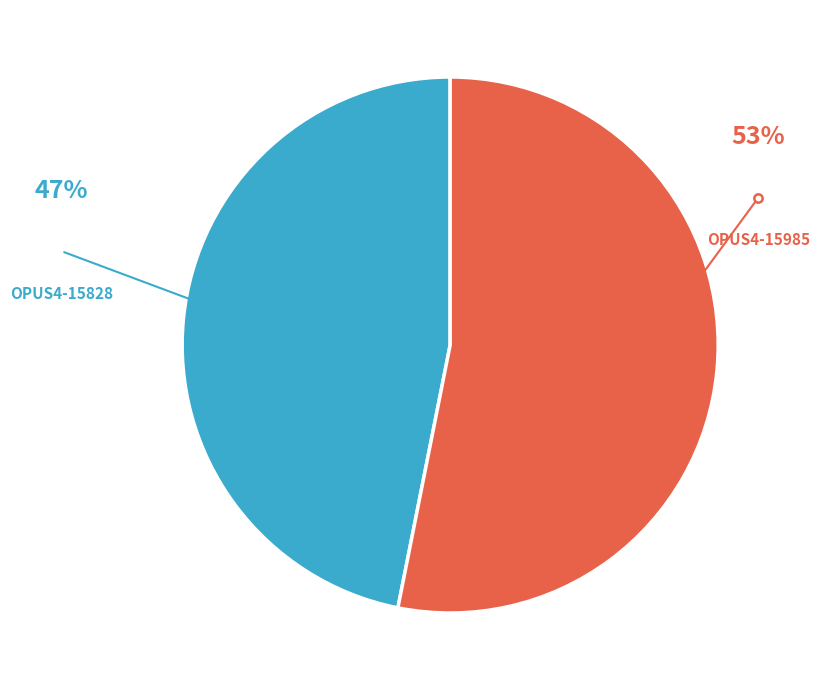

Which slice is the smallest?

OPUS4-15828